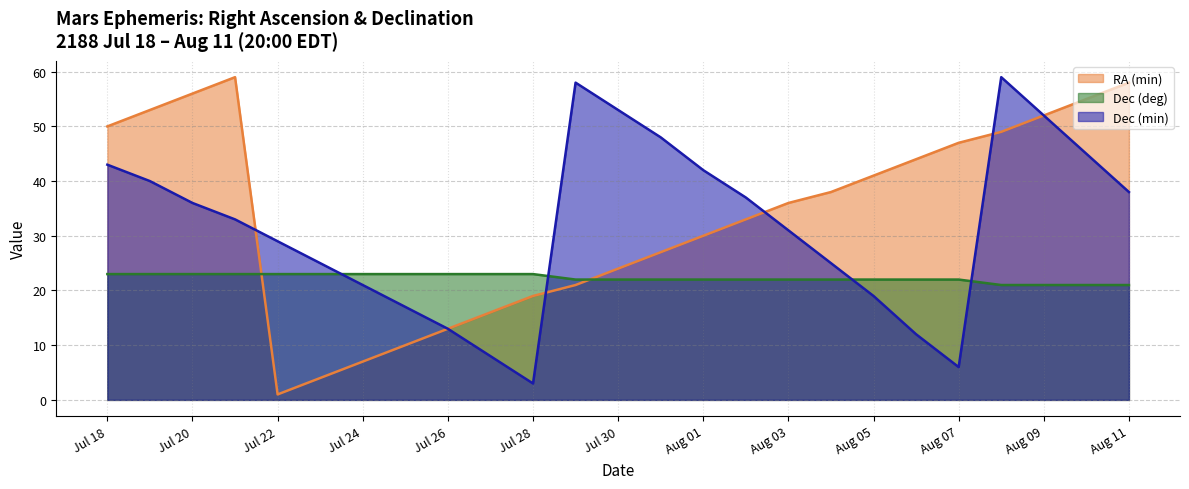

What is the difference between the second highest and minimum values in the RA (min) (line) series?

57